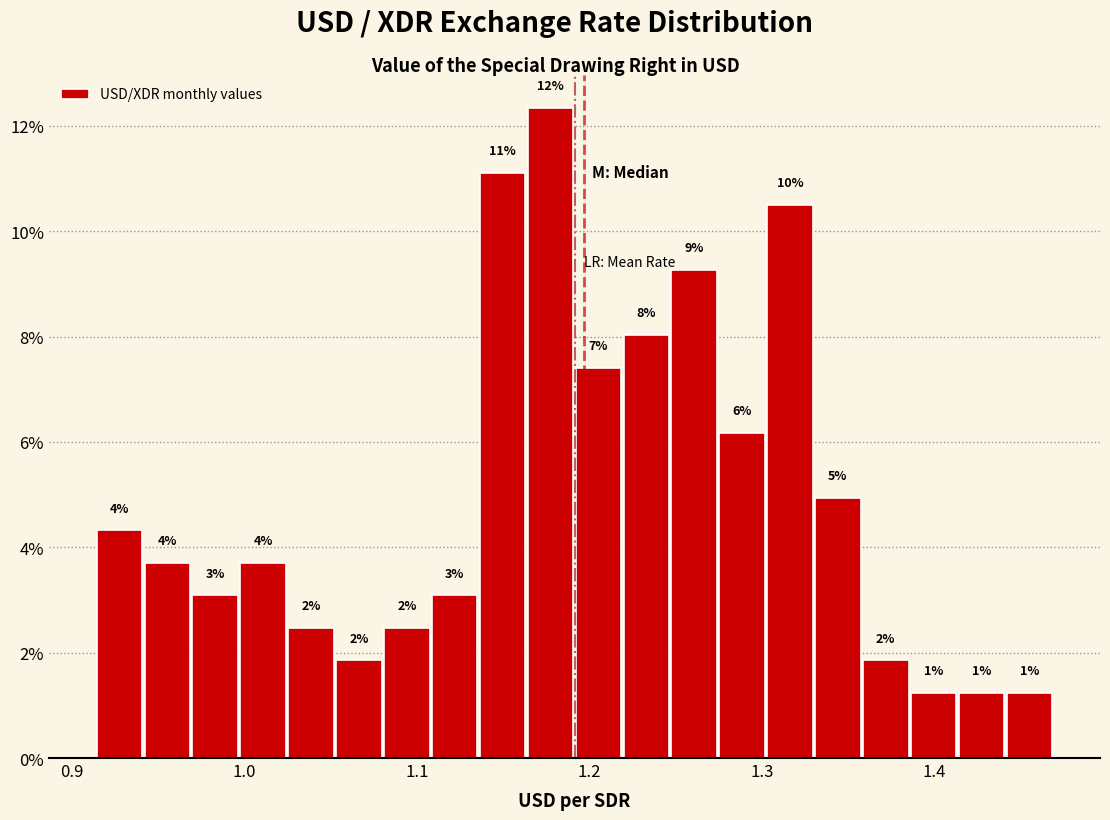

Read against the x-axis, roughly where is the centre of the tallest bar?

1.18